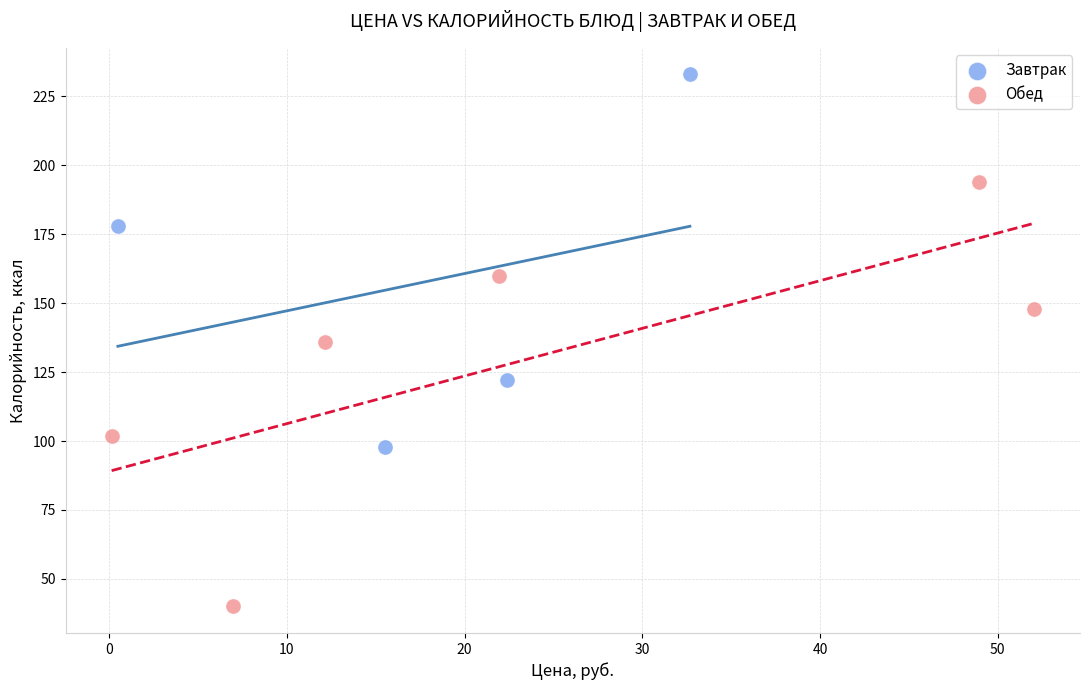

Which series has the largest Y range (max minus min)?

Обед